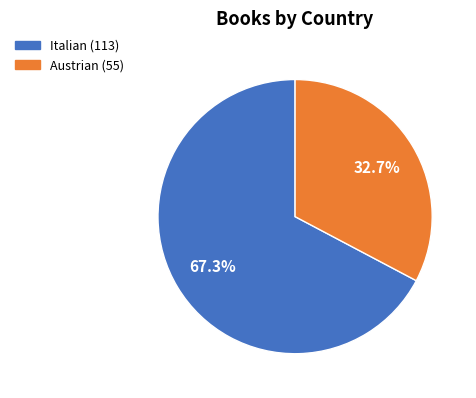

Which has a higher value, Austrian or Italian?

Italian